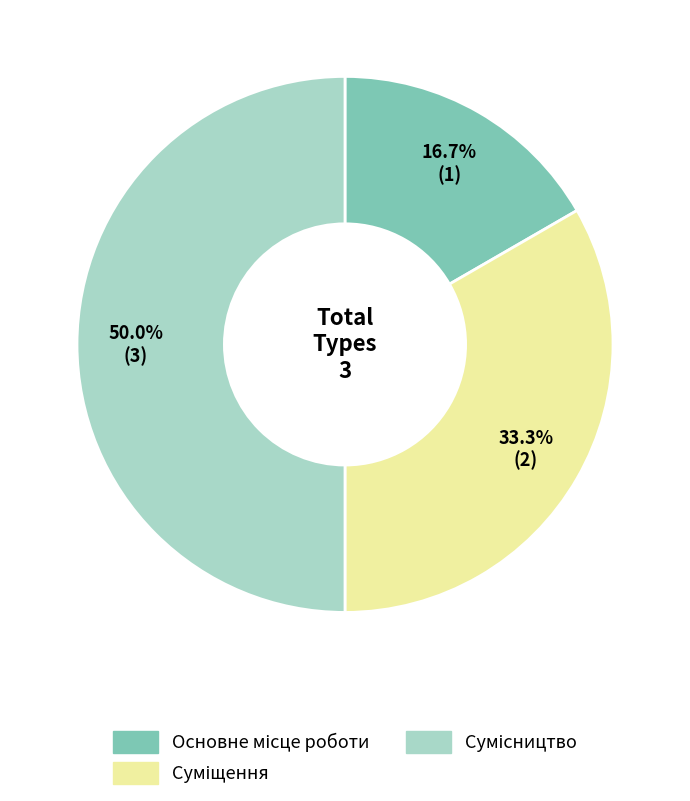

To the nearest percent, what percentage of the pie is Основне місце роботи?

17%